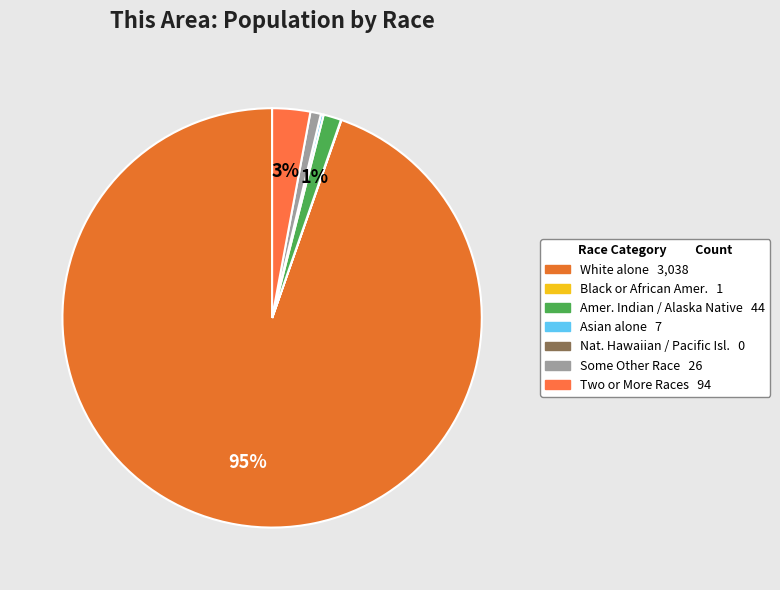

Which category has the biggest portion of the pie?

White alone